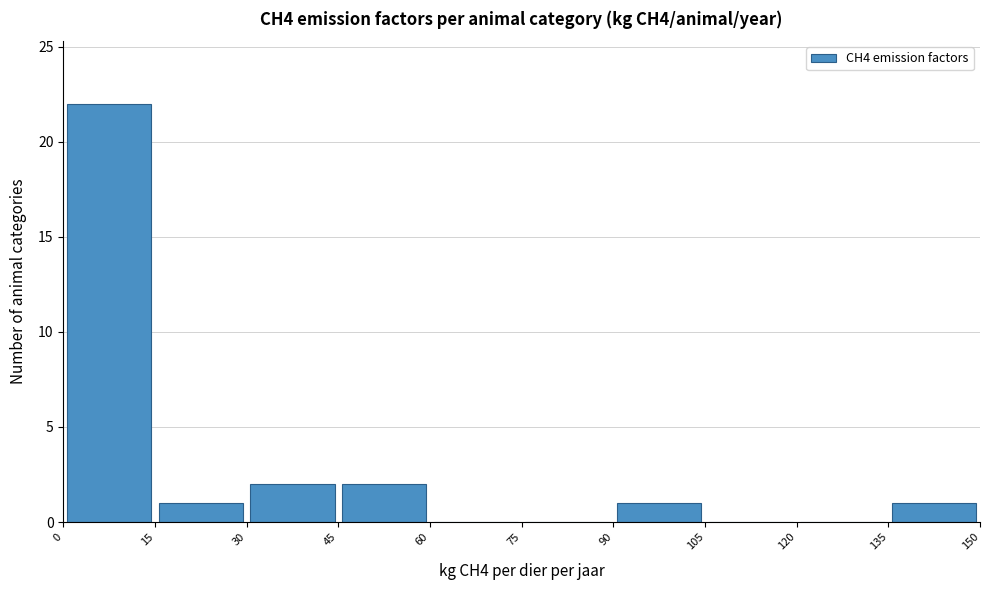

Reading left to right, list every bar in this chart as the range it spans on the x-axis followed by its height. The values are not printed on the chart, so give them approximately, as read against the axis.

0 to 15: 22
15 to 30: 1
30 to 45: 2
45 to 60: 2
60 to 75: 0
75 to 90: 0
90 to 105: 1
105 to 120: 0
120 to 135: 0
135 to 150: 1